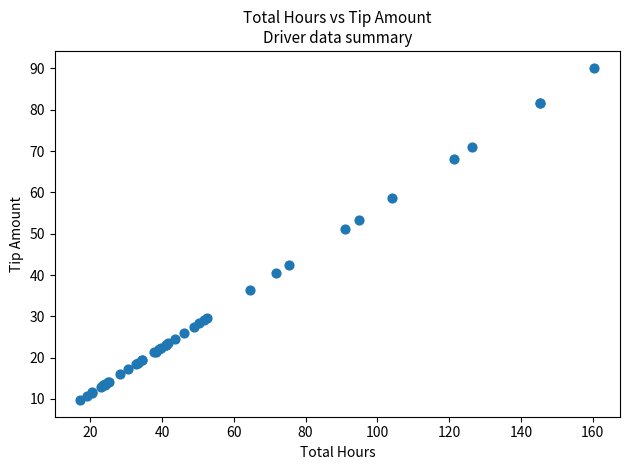

What Y value in the scatter plot is closest to 49?

51.1